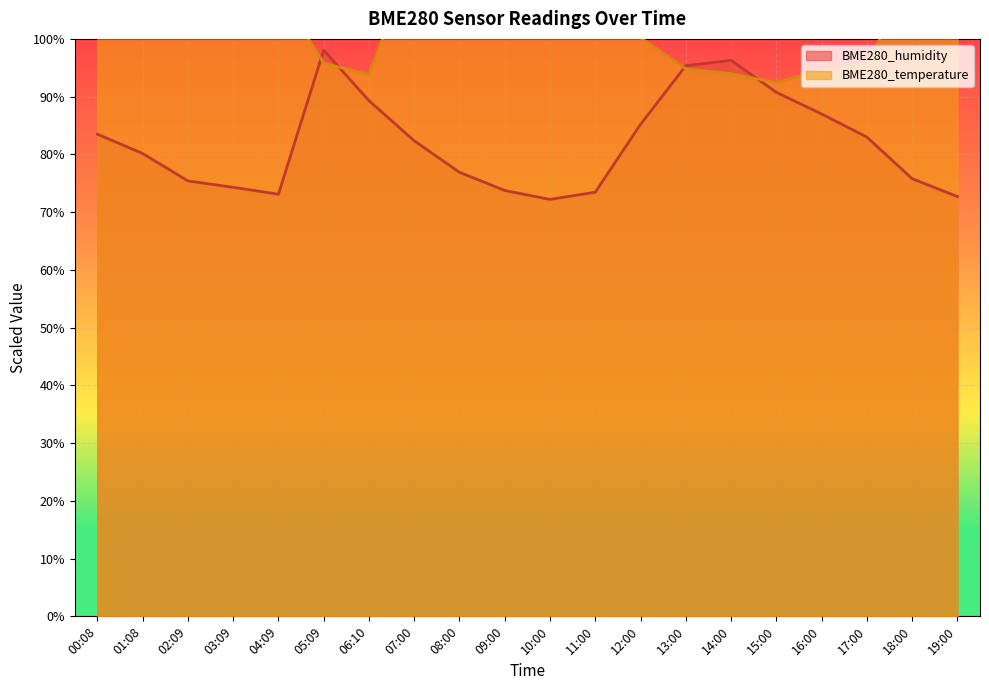

How many lines are shown in the chart?

2